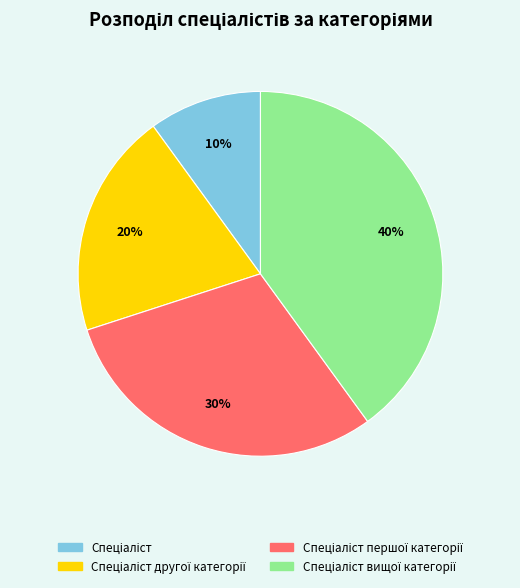

To the nearest percent, what is the average slice percentage?

25%